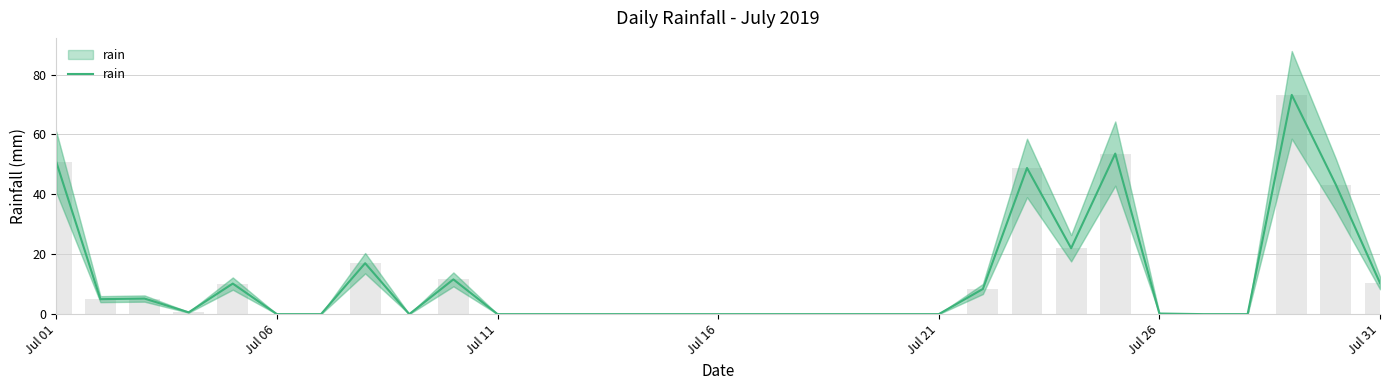

Reading left to right, list all the values displayed in this chart.

50.8	5.0	5.2	0.6	10.2	0.0	0.0	17.0	0.0	11.6	0.0	0.0	0.0	0.0	0.0	0.0	0.0	0.0	0.0	0.0	0.0	8.4	48.8	22.0	53.6	0.2	0.0	0.0	73.2	43.2	10.4